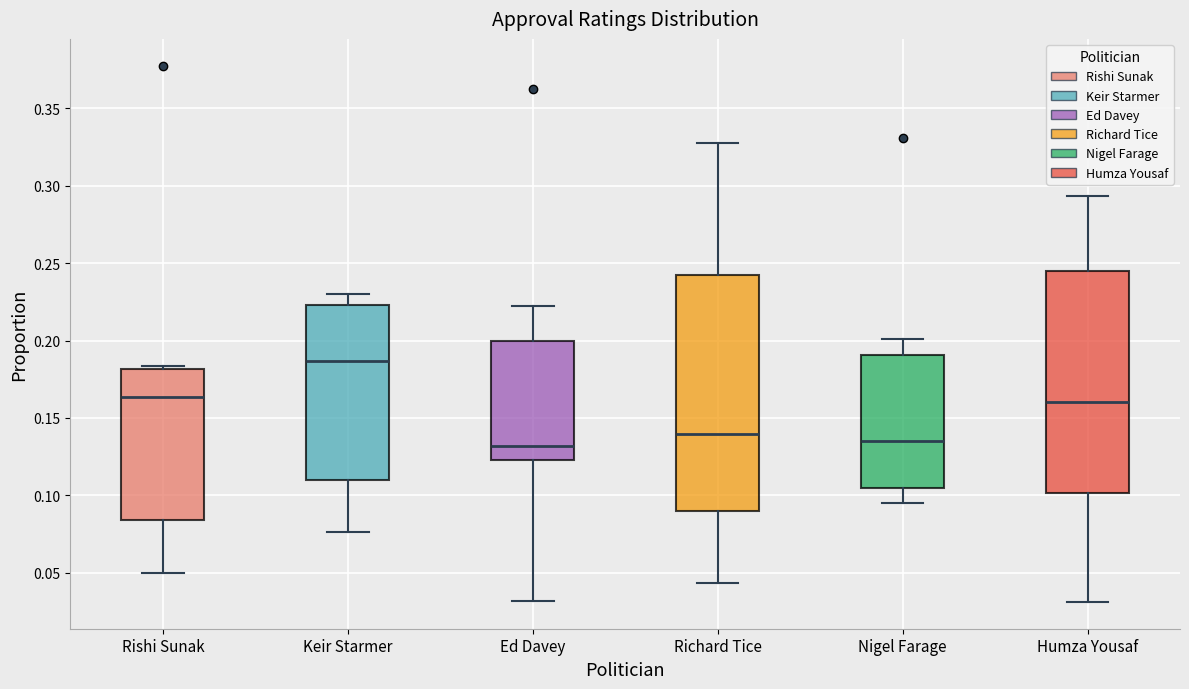

Which box is the tallest, from its lower edge to its upper edge?

Richard Tice